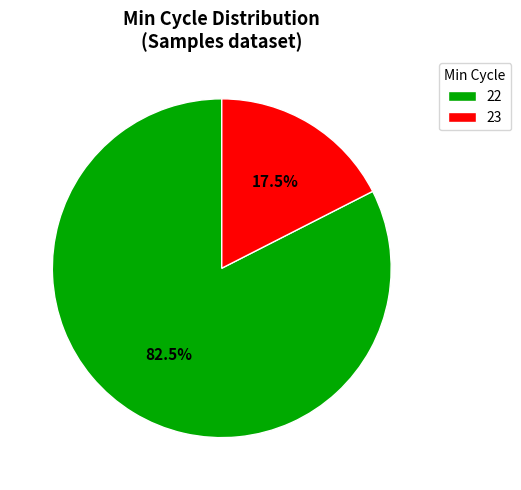

True or false: 22 accounts for 17% of the total.

False